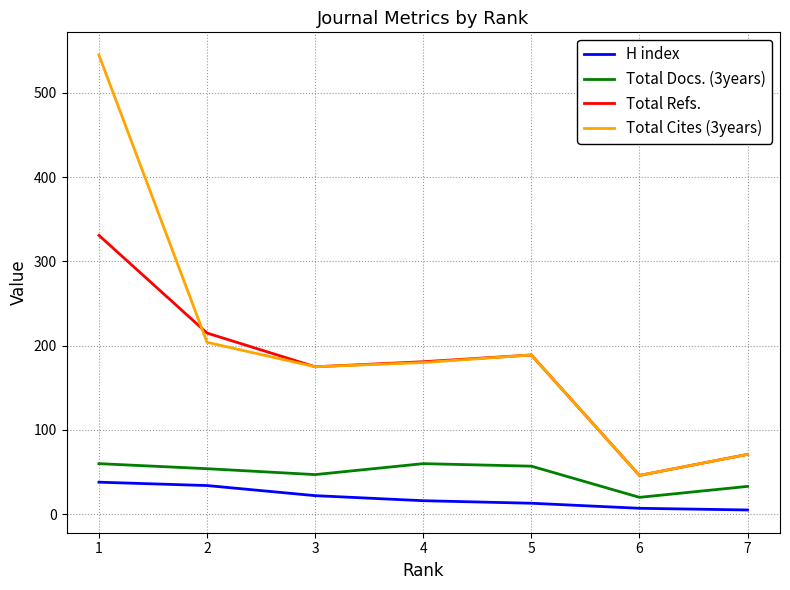

Is the value of Total Refs. at 3 greater than the value of Total Cites (3years) at 7?

Yes